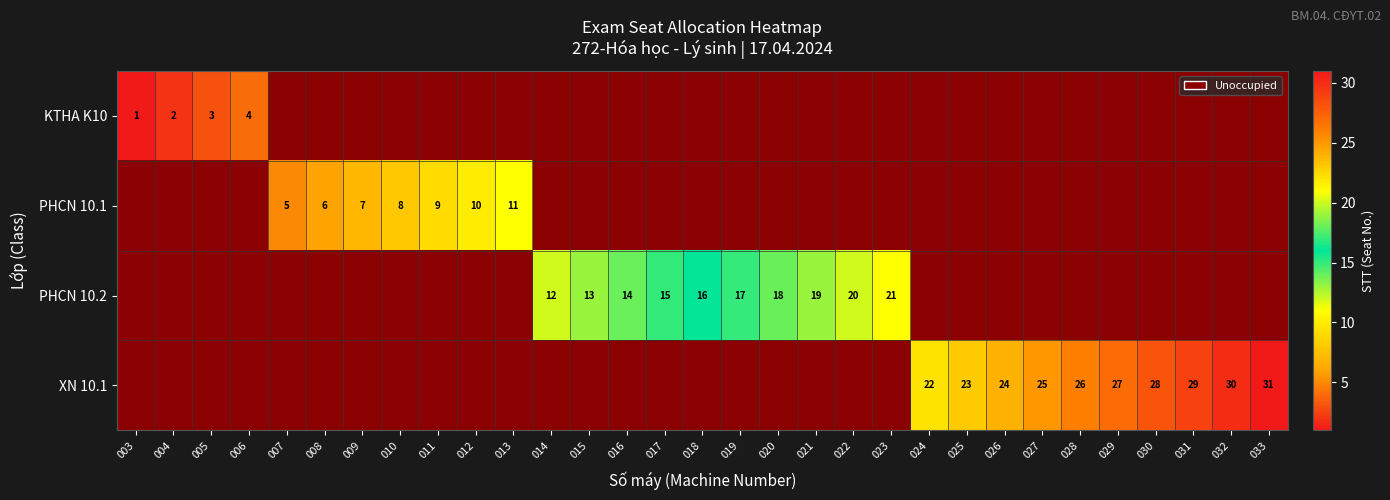

True or false: XN 10.1 has a value of 29 at 031.

True